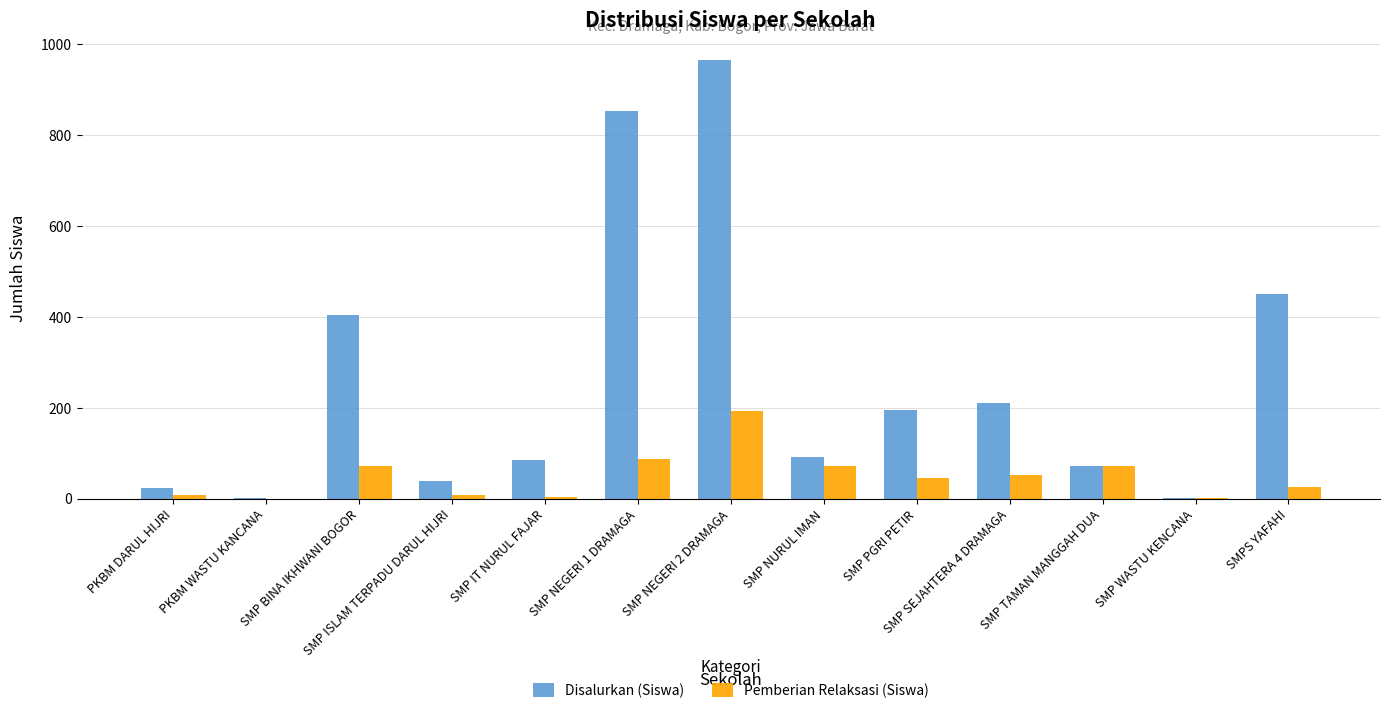

What value does the Pemberian Relaksasi (Siswa) series have at SMP TAMAN MANGGAH DUA?

73